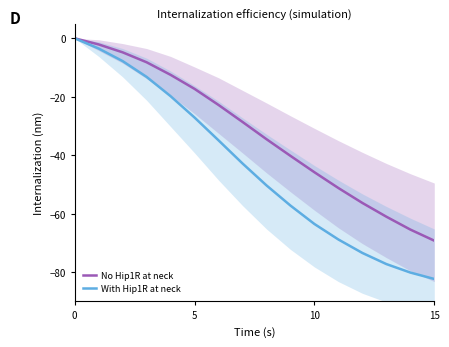

Is the value of No Hip1R at neck at 6 greater than the value of With Hip1R at neck at 12?

Yes